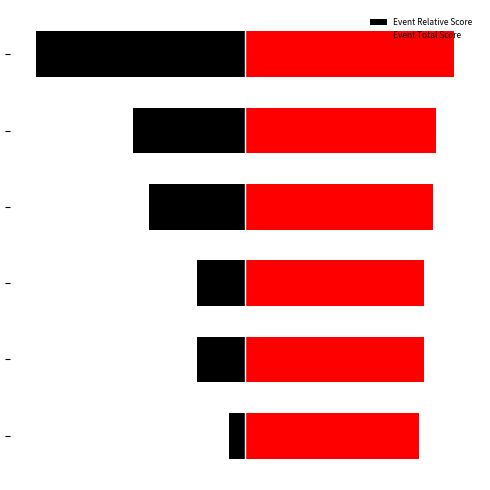

What is the value of the Event Total Score bar at the 6th from the left?

40.0